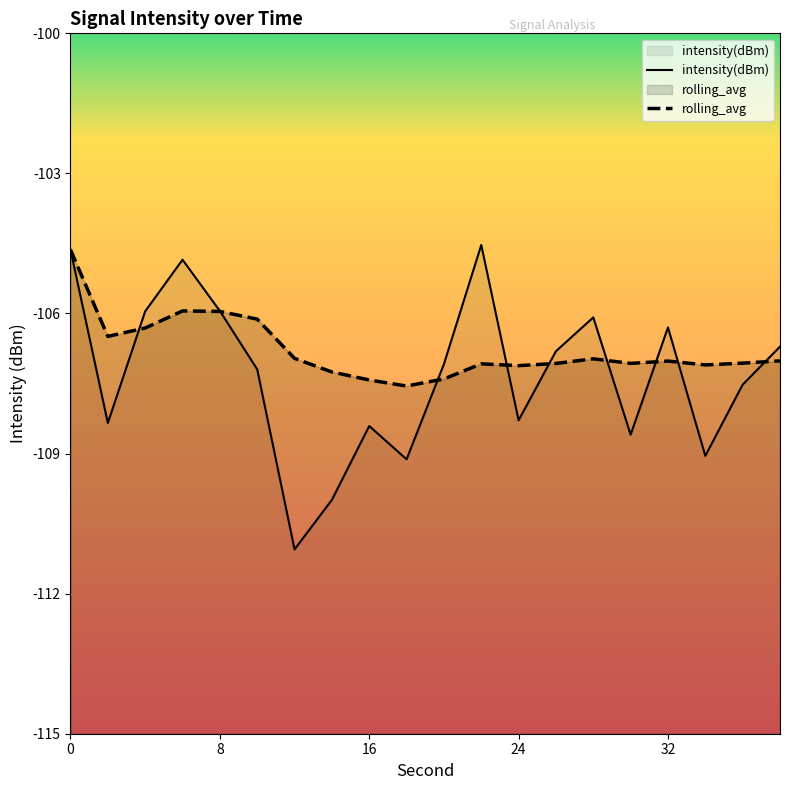

In rolling_avg, how many points are higher than both neighbors (excluding endpoints)?

4